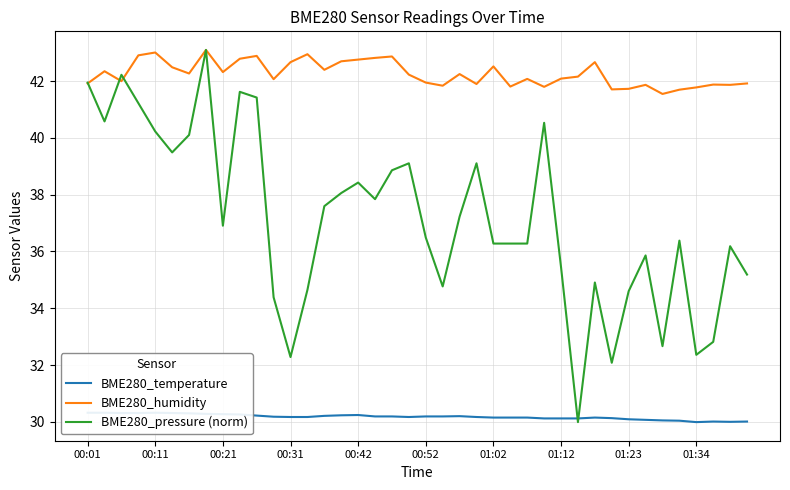

True or false: BME280_pressure (norm) has a value of 32.3 at 00:31.

True